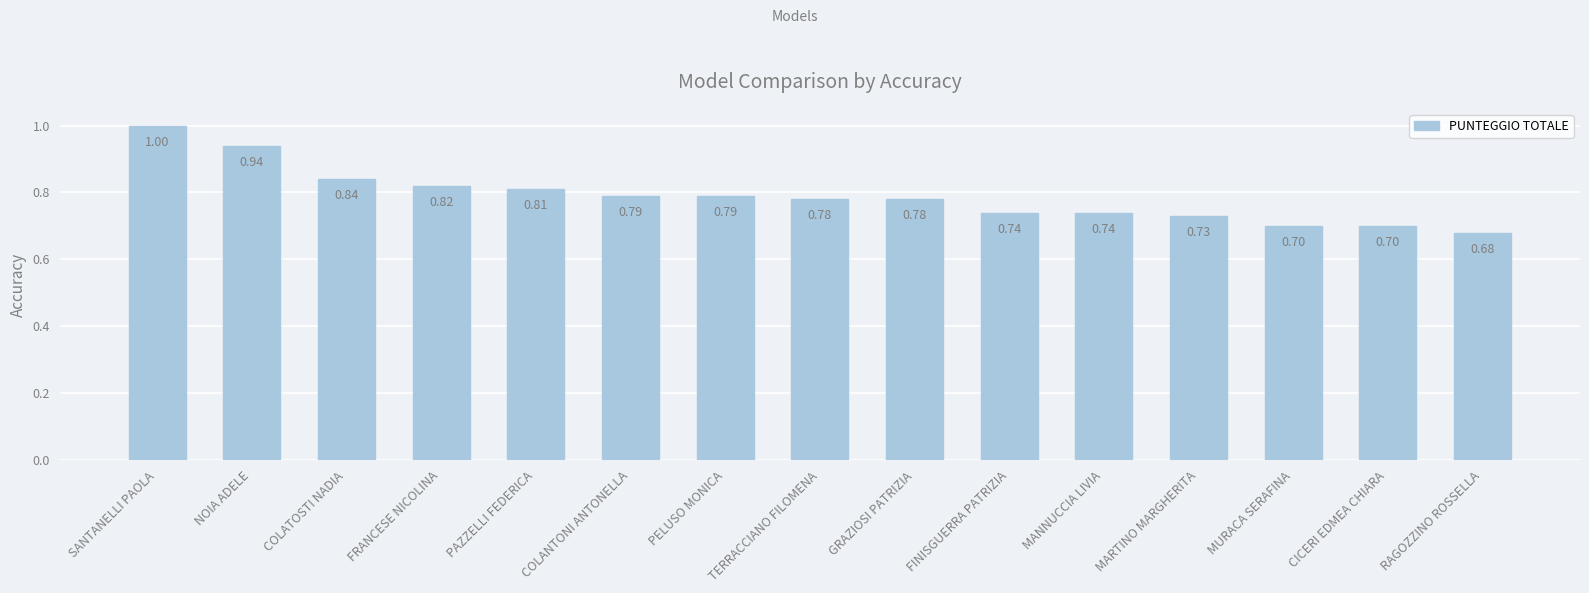

At which category does the chart reach its peak across all series?

SANTANELLI PAOLA